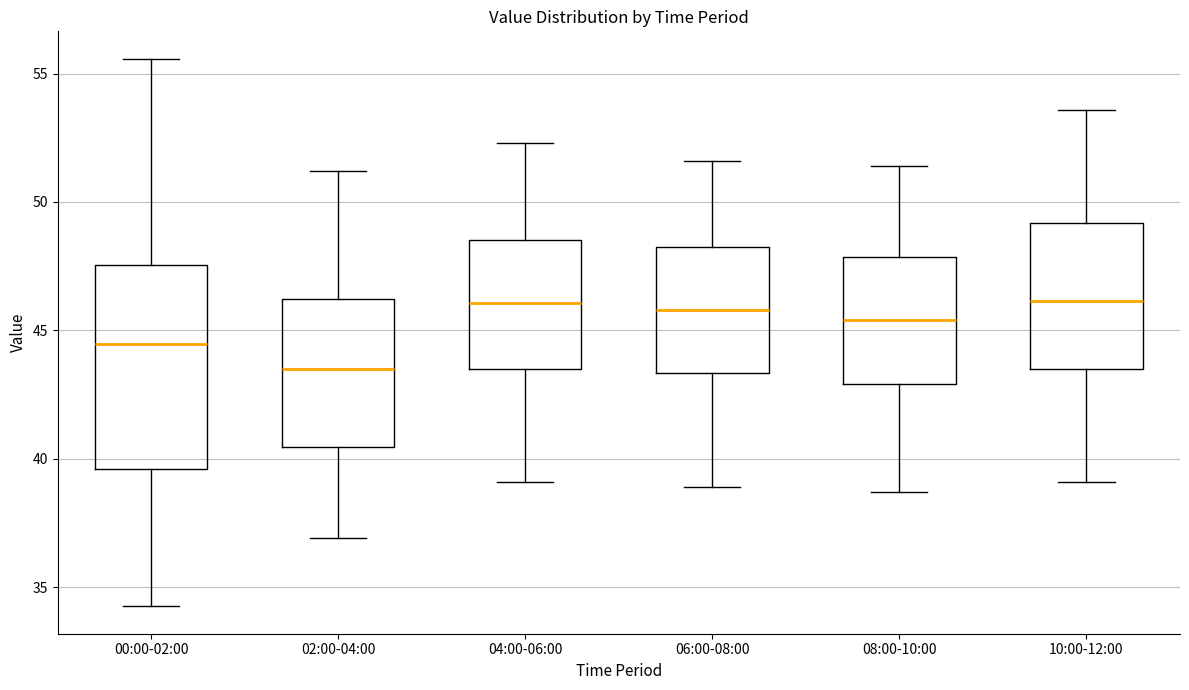

Reading left to right, read every box against the y-axis: the position of its median line, the range the box covers, and the ends of its whiskers. The values are not printed on the chart, so give them approximately, as read against the axis.

00:00-02:00: median 44.5, box 39.5 to 47.5, whiskers 34.5 to 55.5
02:00-04:00: median 43.5, box 40.5 to 46.0, whiskers 37.0 to 51.0
04:00-06:00: median 46.0, box 43.5 to 48.5, whiskers 39.0 to 52.5
06:00-08:00: median 46.0, box 43.5 to 48.5, whiskers 39.0 to 51.5
08:00-10:00: median 45.5, box 43.0 to 48.0, whiskers 38.5 to 51.5
10:00-12:00: median 46.0, box 43.5 to 49.0, whiskers 39.0 to 53.5